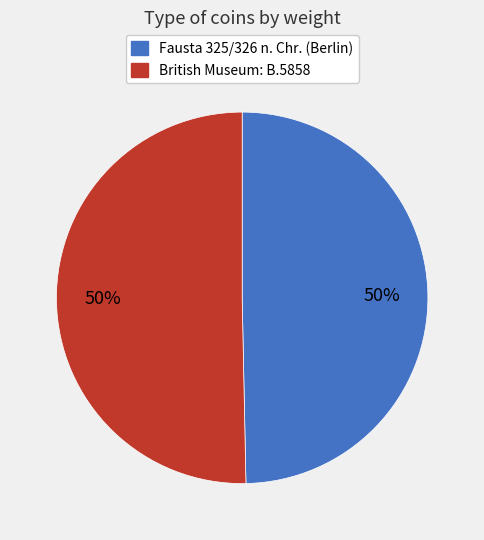

To the nearest percent, what portion does British Museum: B.5858 represent?

50%